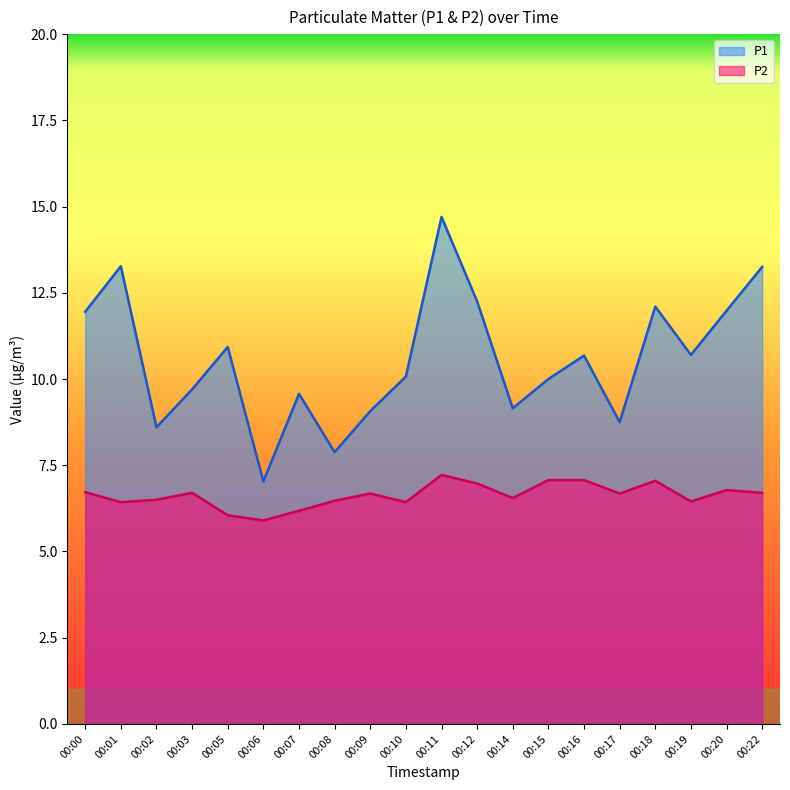

What is the sum of the P2 values at 00:12 and 00:20?

13.8